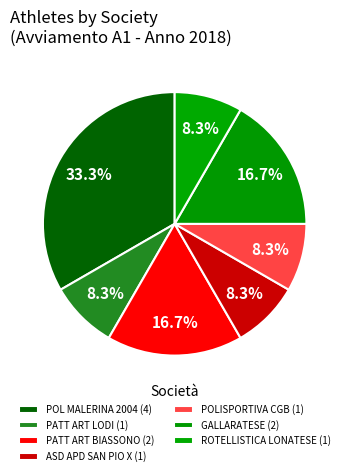

Which category has the smallest portion of the pie?

PATT ART LODI